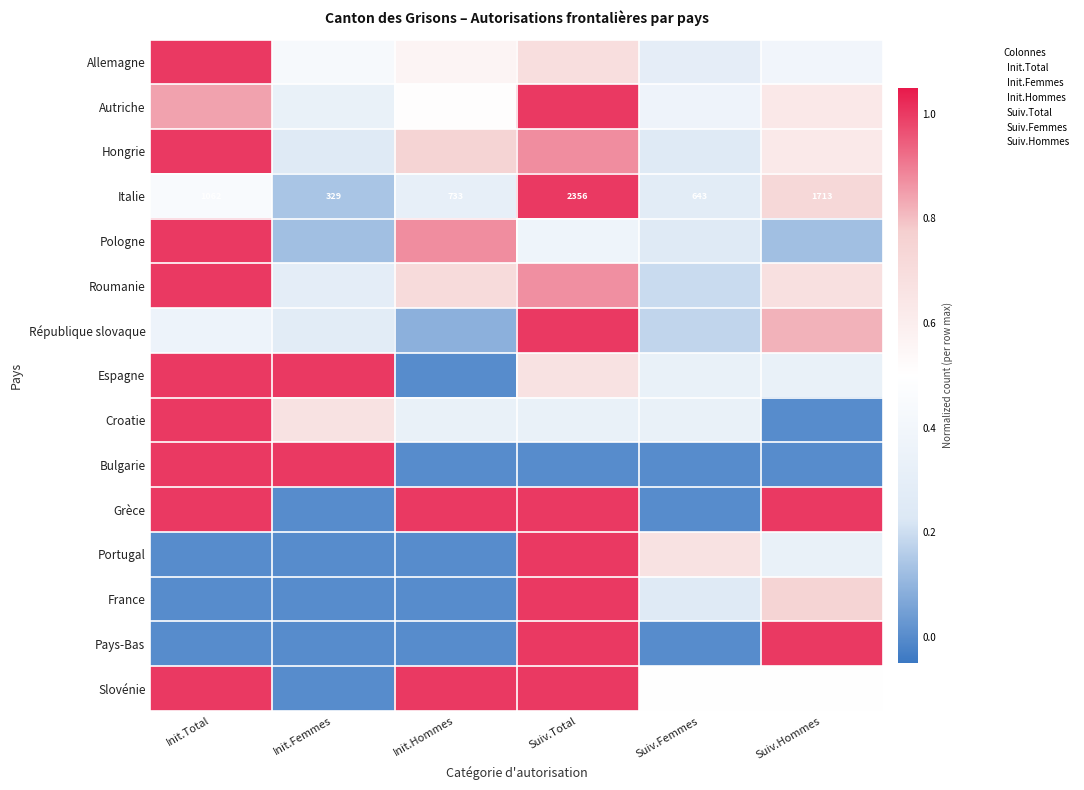

What is the sum of all Croatie values?

2.7